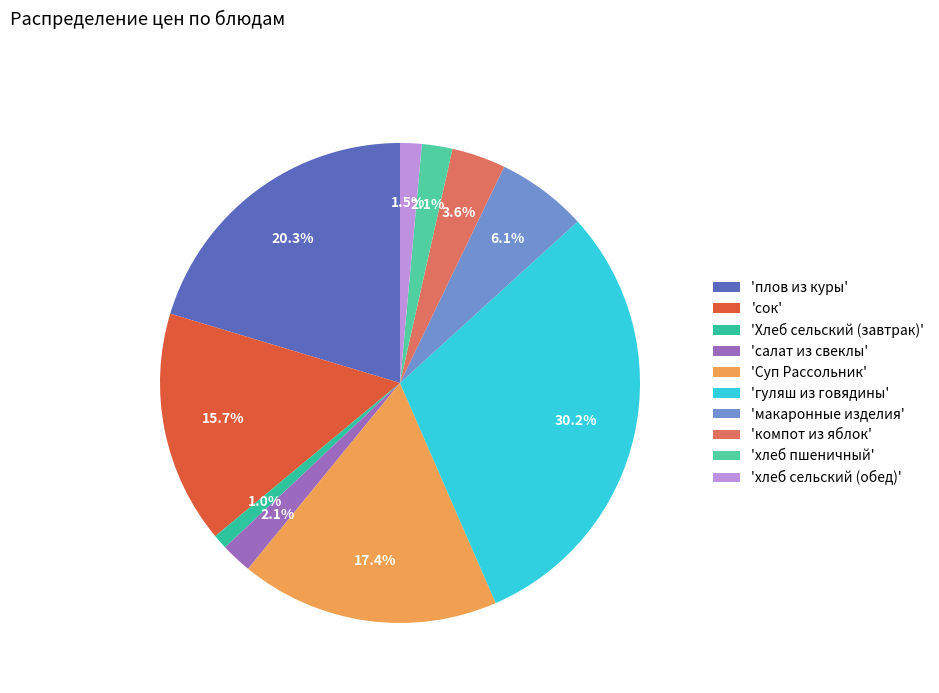

Rank the categories by value from lowest to highest.

Хлеб сельский (завтрак), хлеб сельский (обед), хлеб пшеничный, салат из свеклы, компот из яблок, макаронные изделия, сок, Суп Рассольник, плов из куры, гуляш из говядины